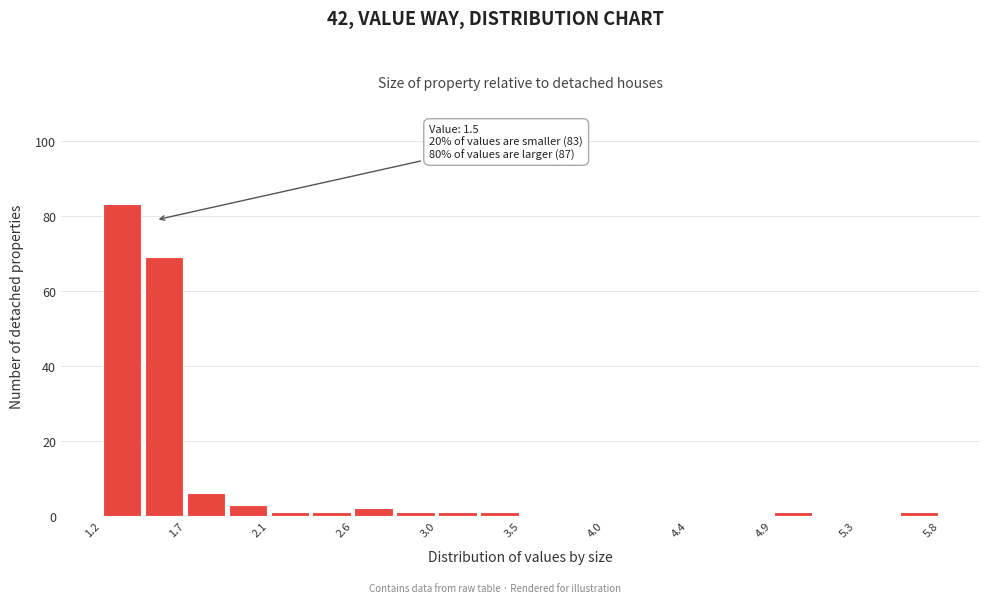

Over which range of the x-axis is the bar tallest?

1.20 to 1.43